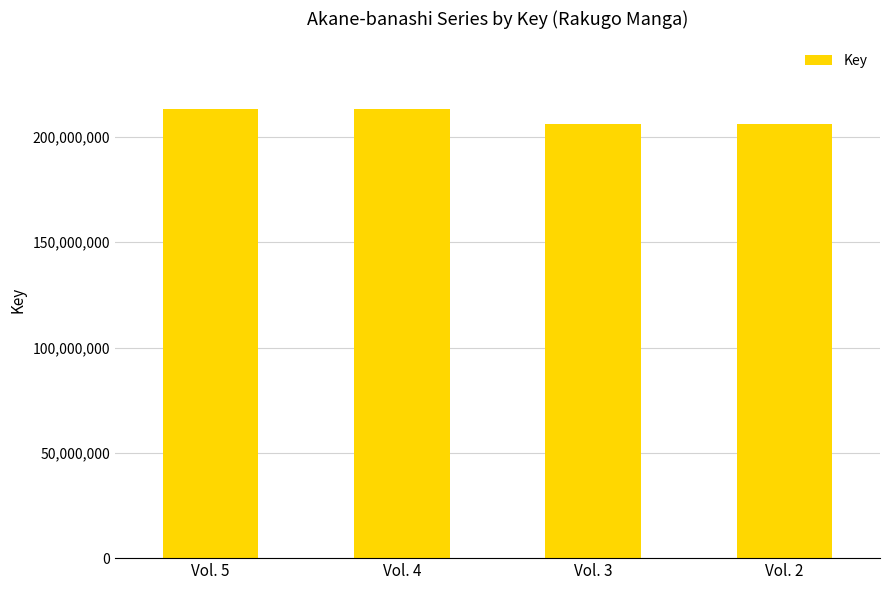

How many values are below 213364394?

2